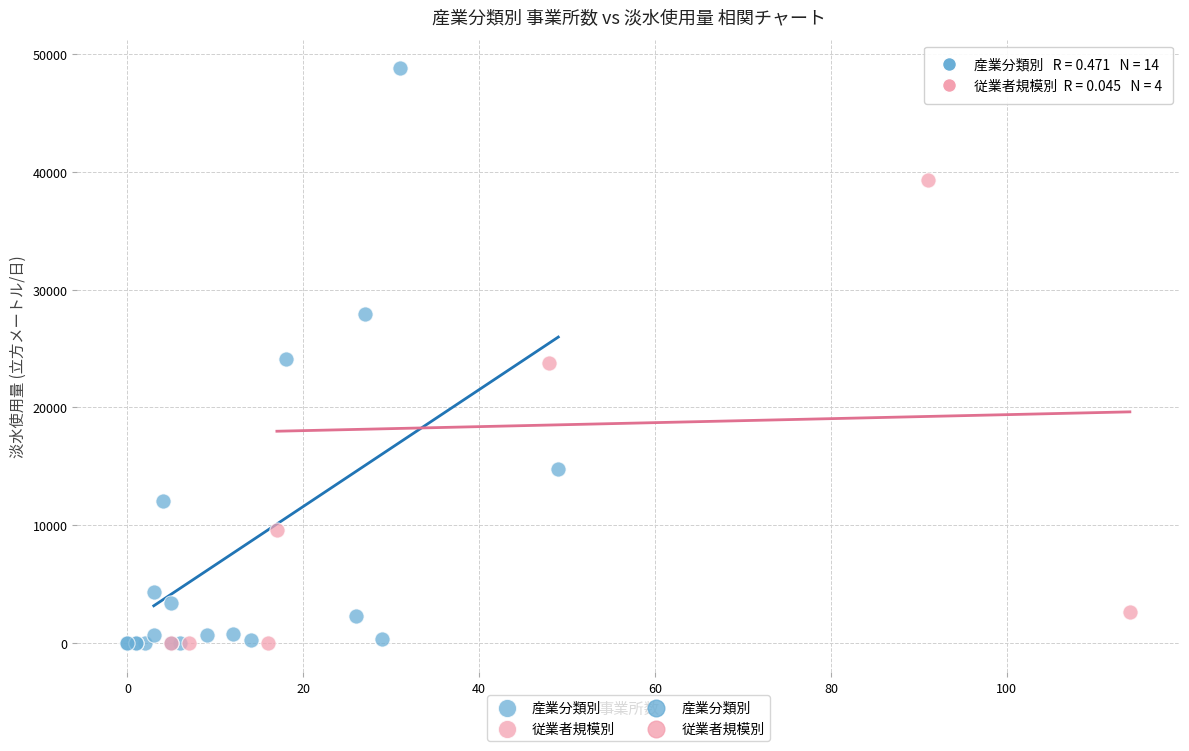

Which series has the widest spread of Y values?

産業分類別